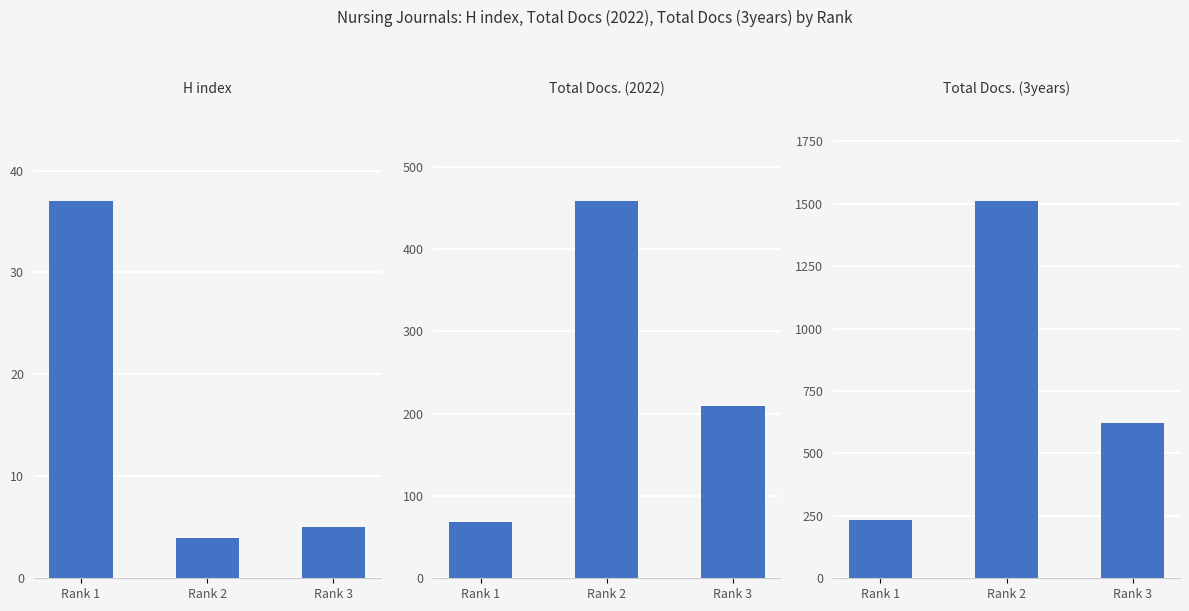

At how many categories does at least one series exceed 1189?

1